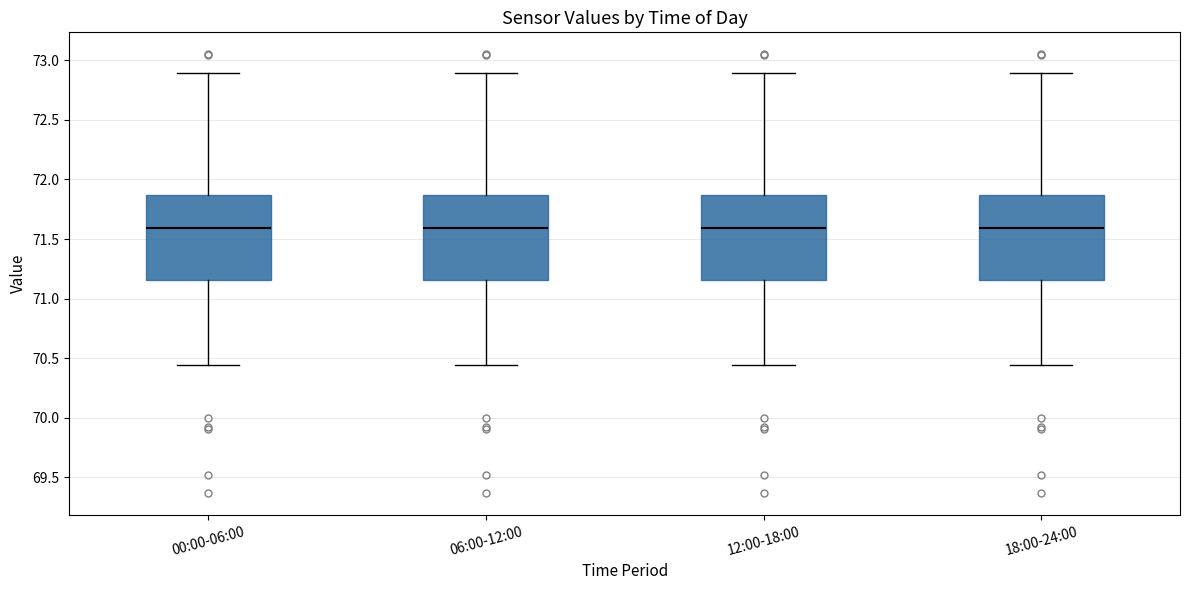

Where is the lower edge of the box for 06:00-12:00 on the y-axis? The values are not printed on the chart, so give them approximately, as read against the axis.

71.15